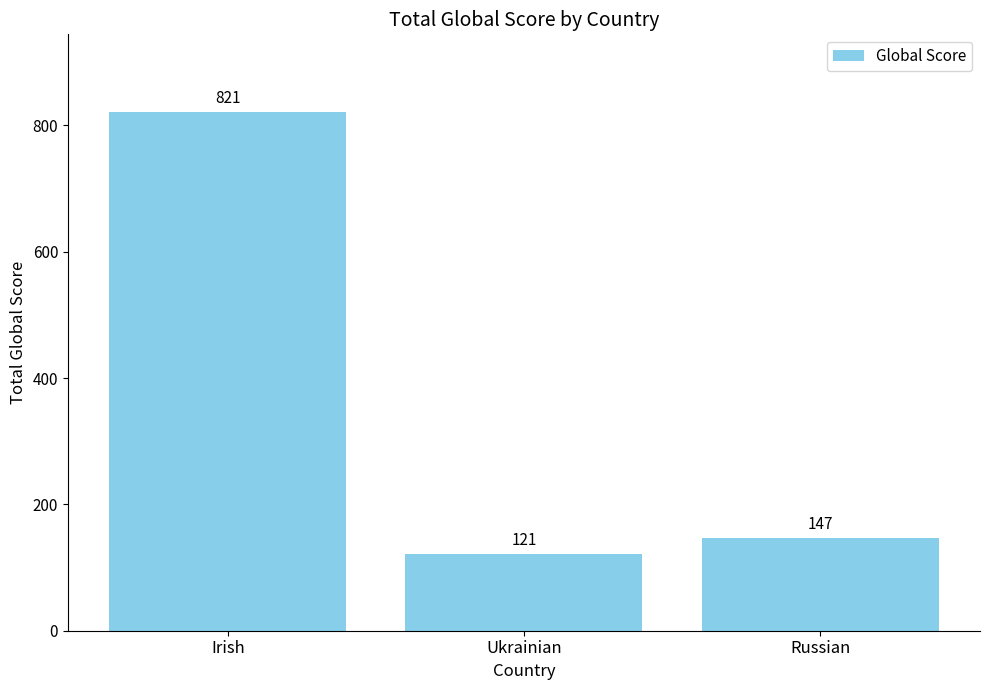

What is the smallest value displayed?

121